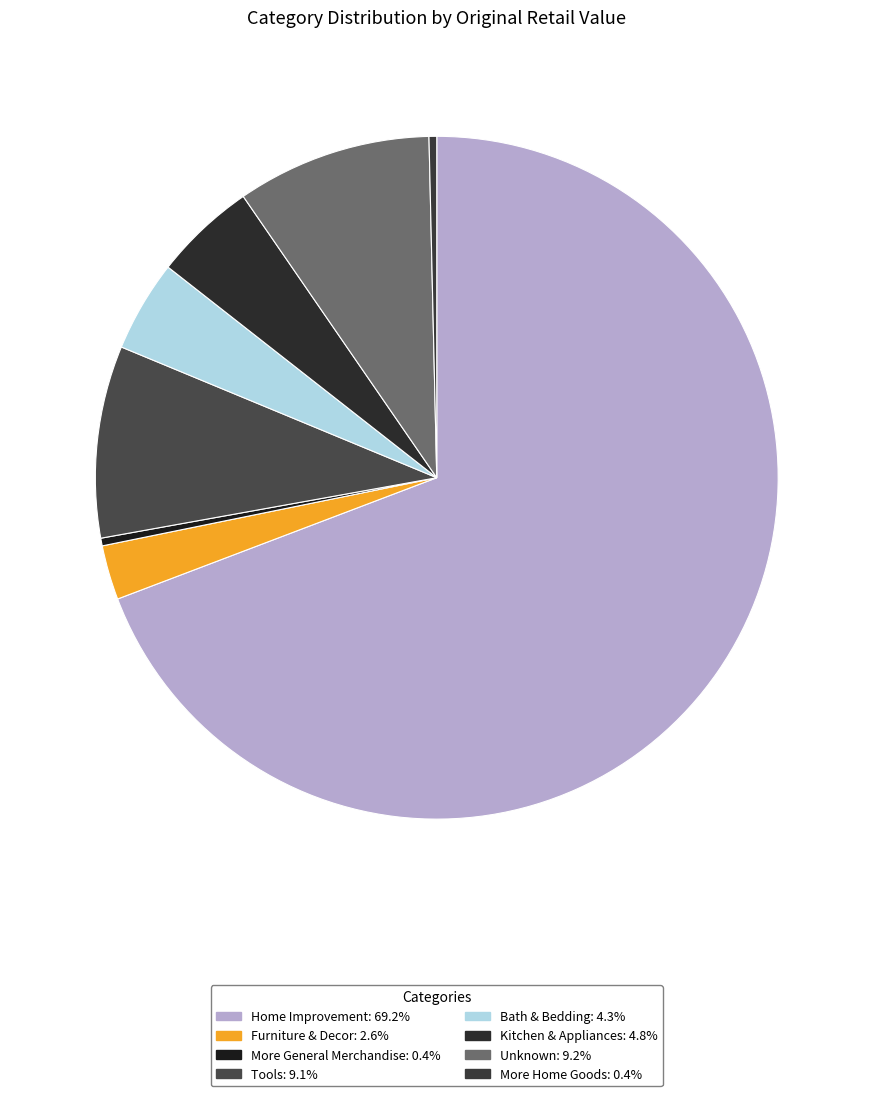

How many slices are in this pie chart?

8